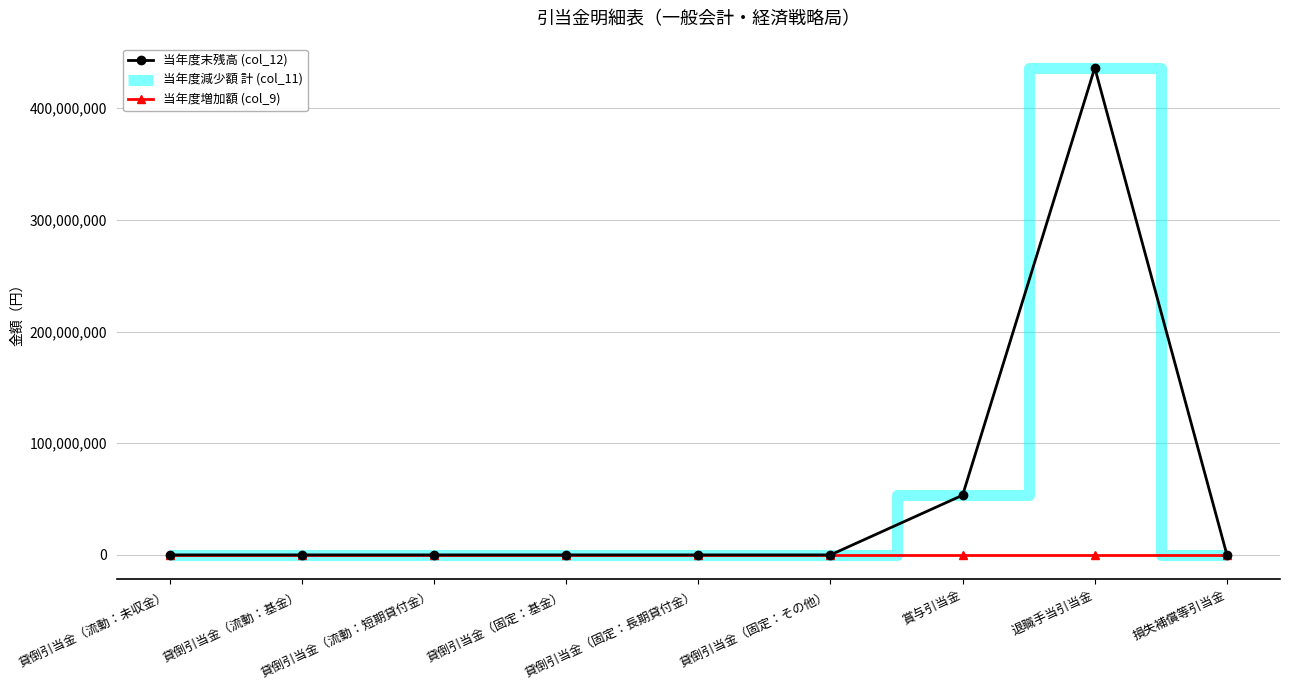

Which series has the largest range (max minus min)?

当年度末残高 (col_12)